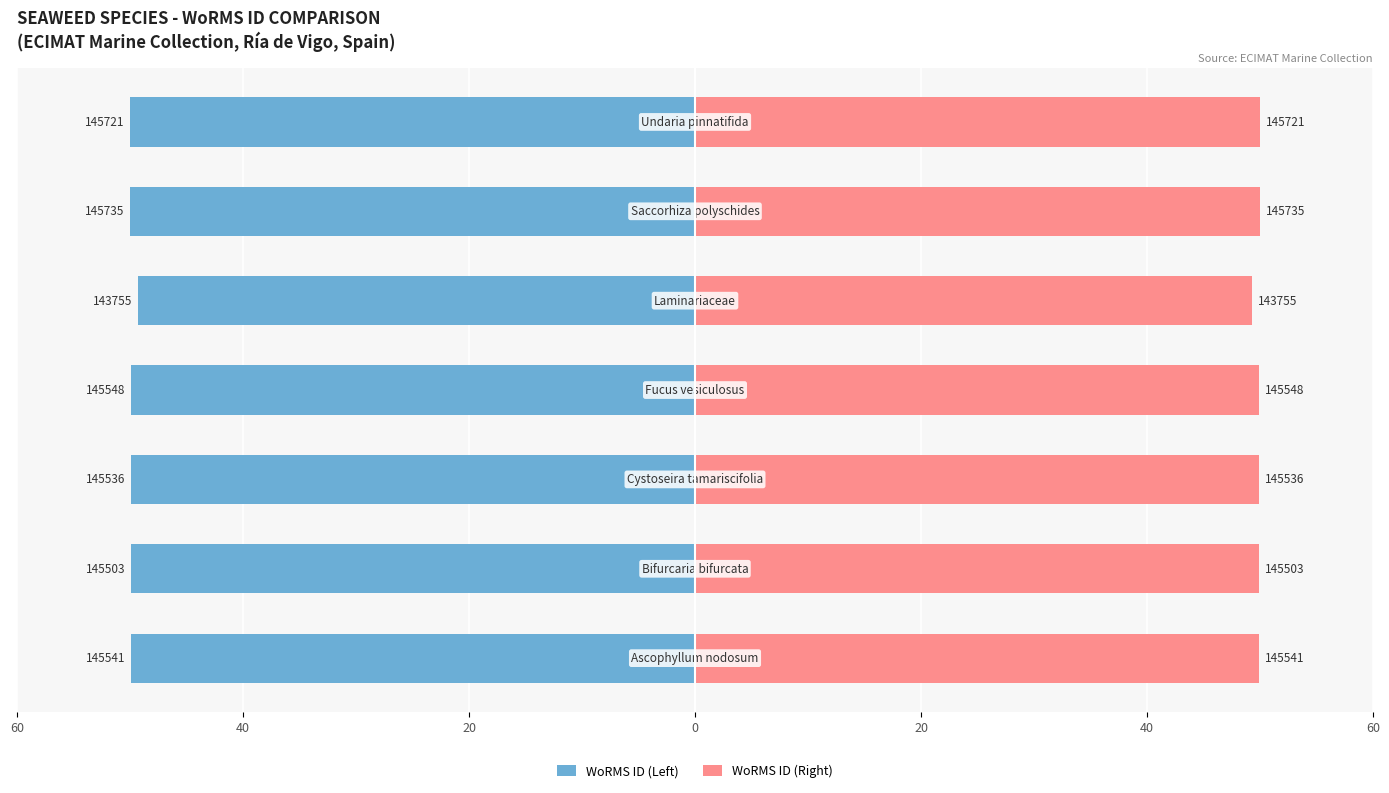

The WoRMS ID (Left) series shows -23.1 at 20. True or false?

False